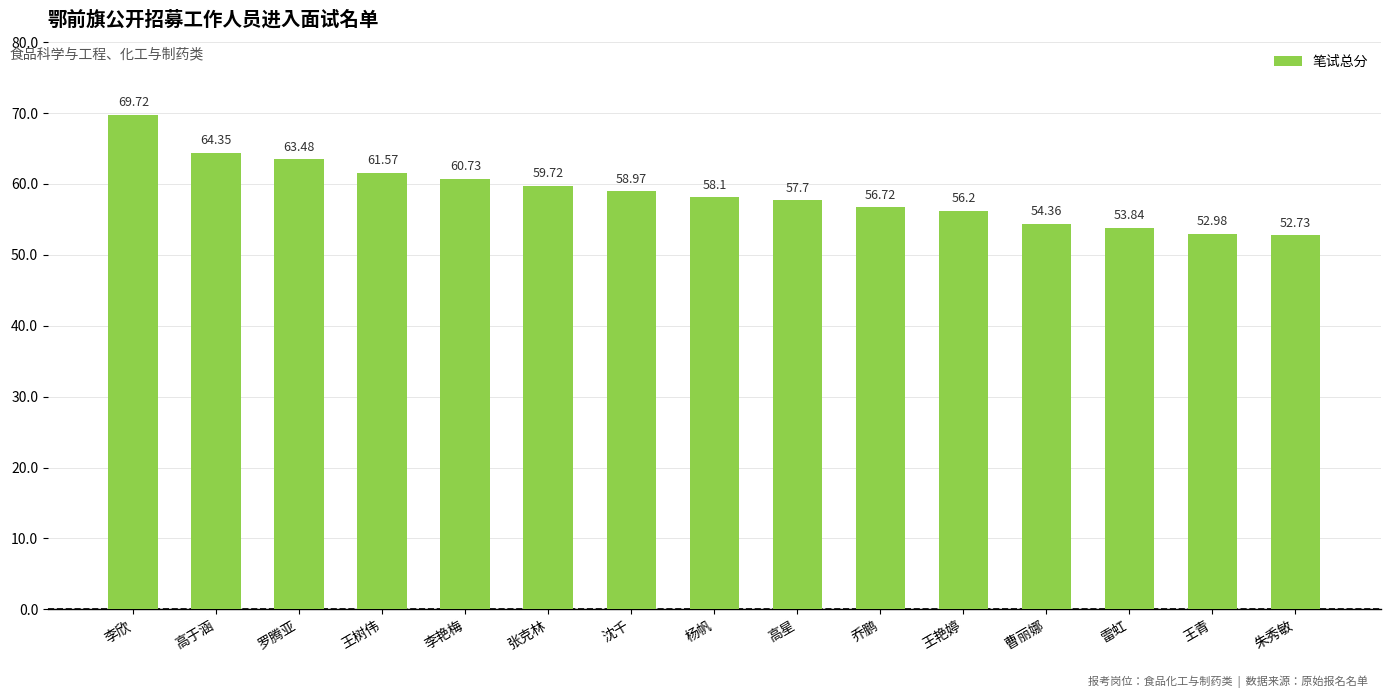

What is the difference between the second highest and minimum values?

11.6